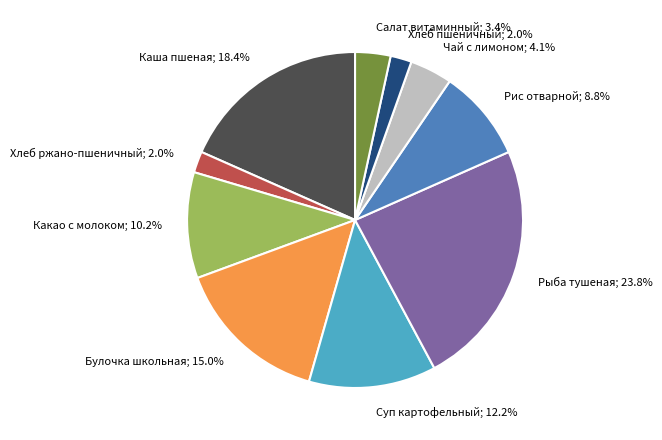

Does Какао с молоком account for over 50% of the chart?

No